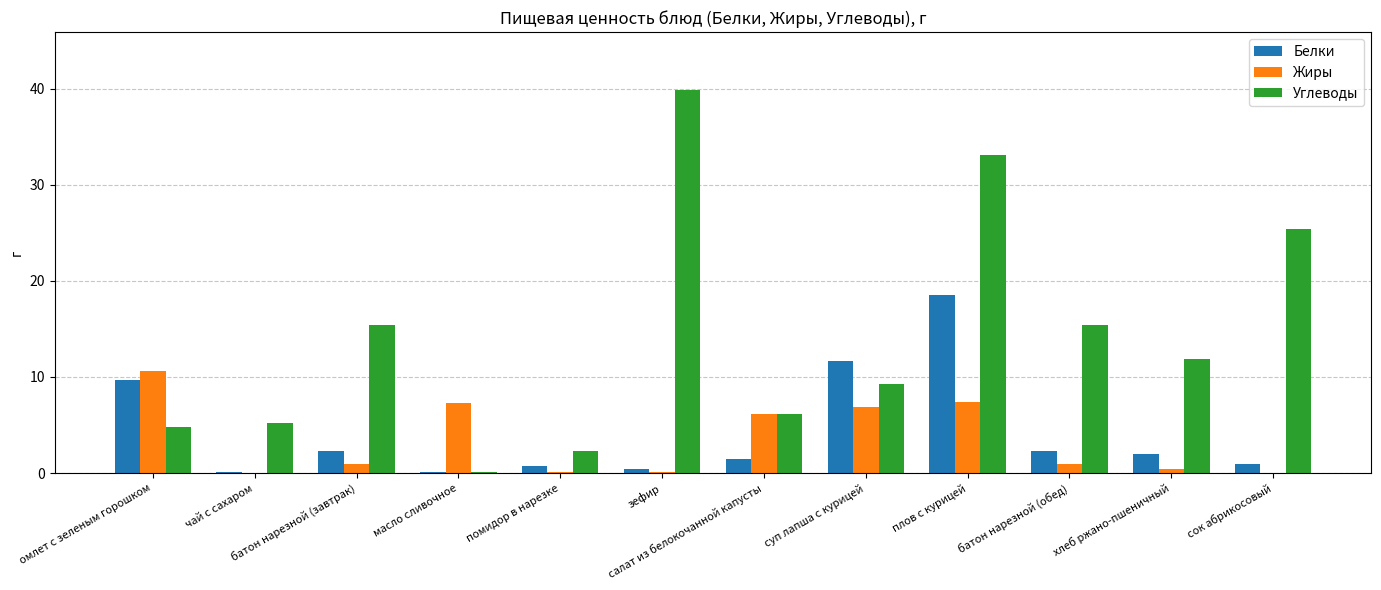

What value does the Белки series have at батон нарезной (завтрак)?

2.3